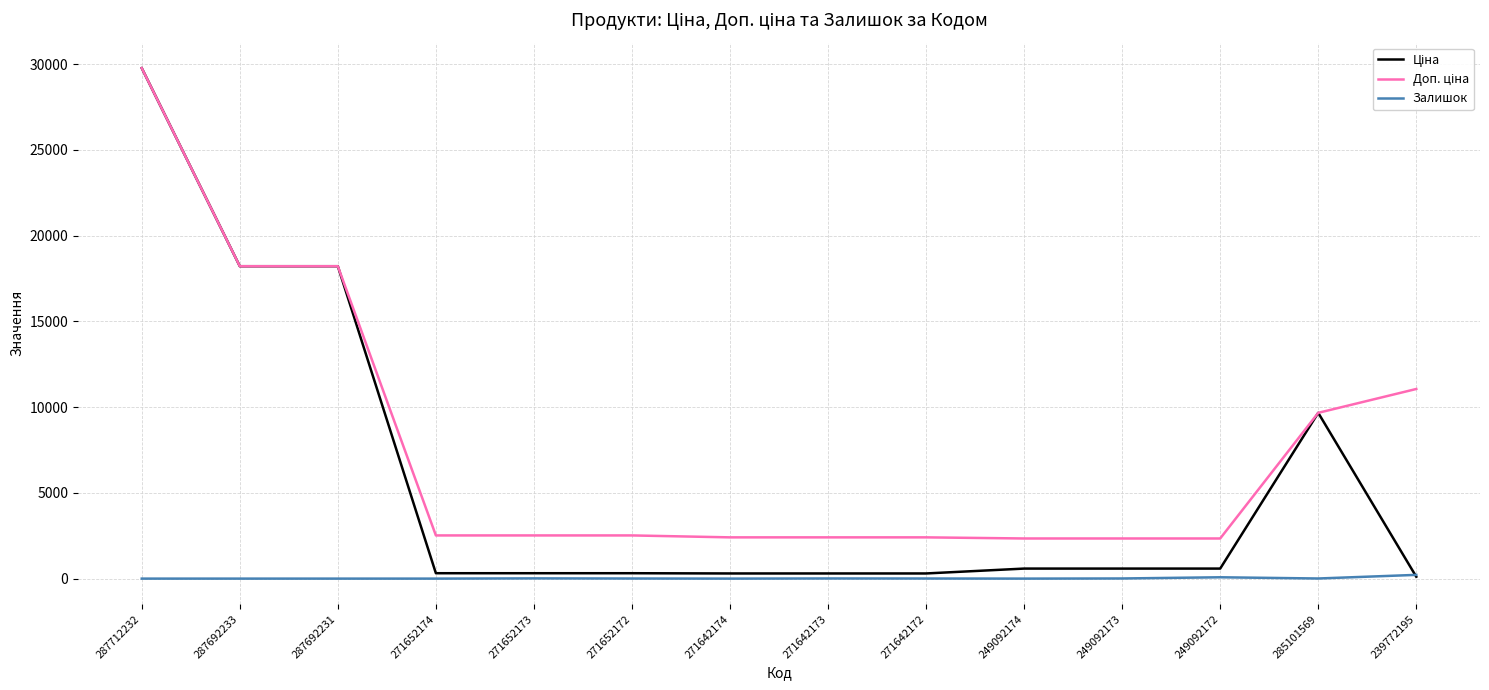

At which category does the chart reach its peak across all series?

287712232